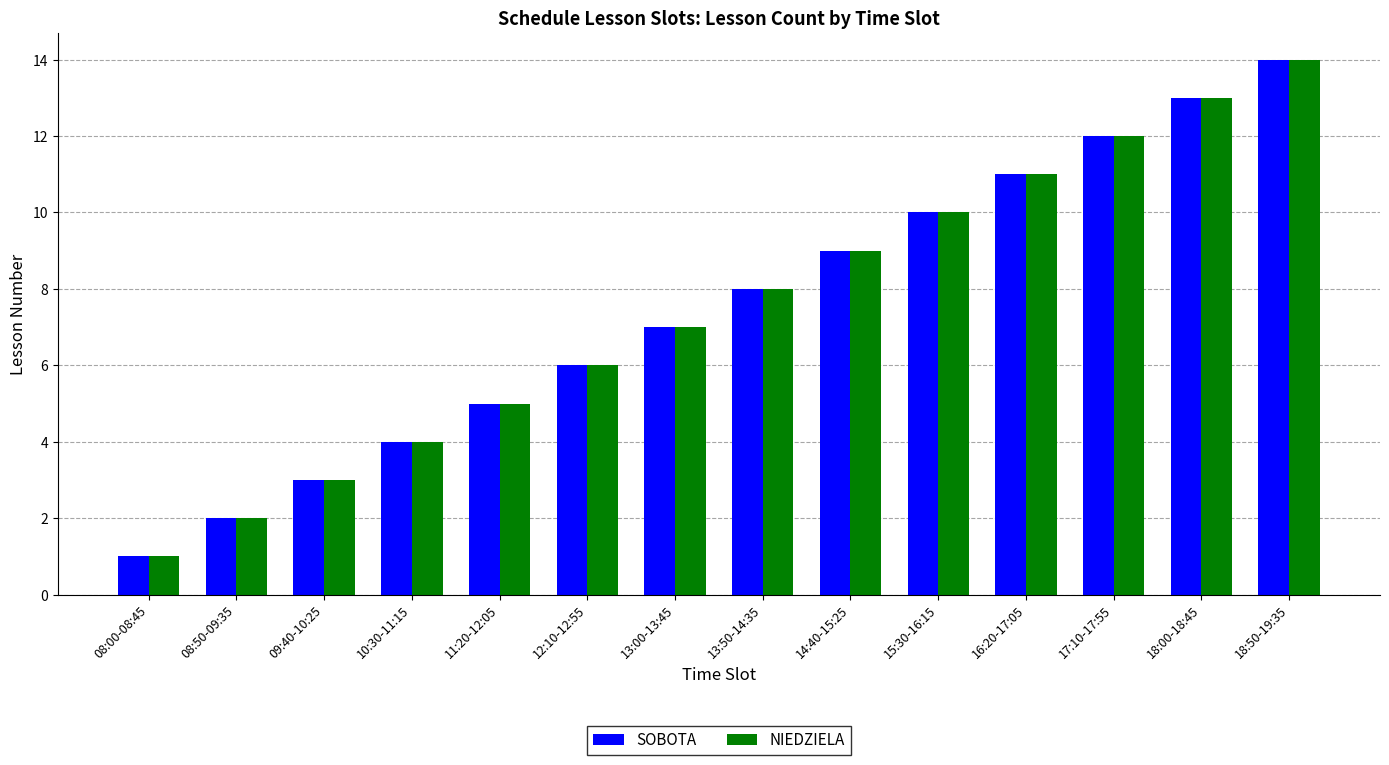

At which category does the chart reach its minimum across all series?

08:00-08:45